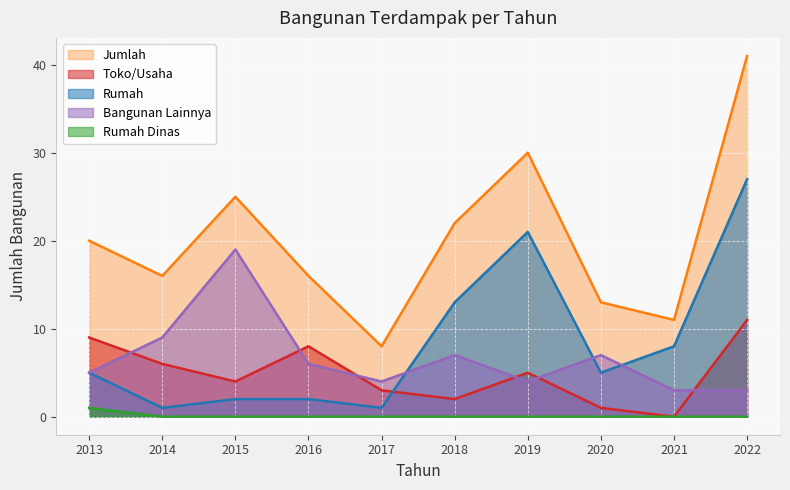

How many interior local peaks does the Bangunan Lainnya series have?

3